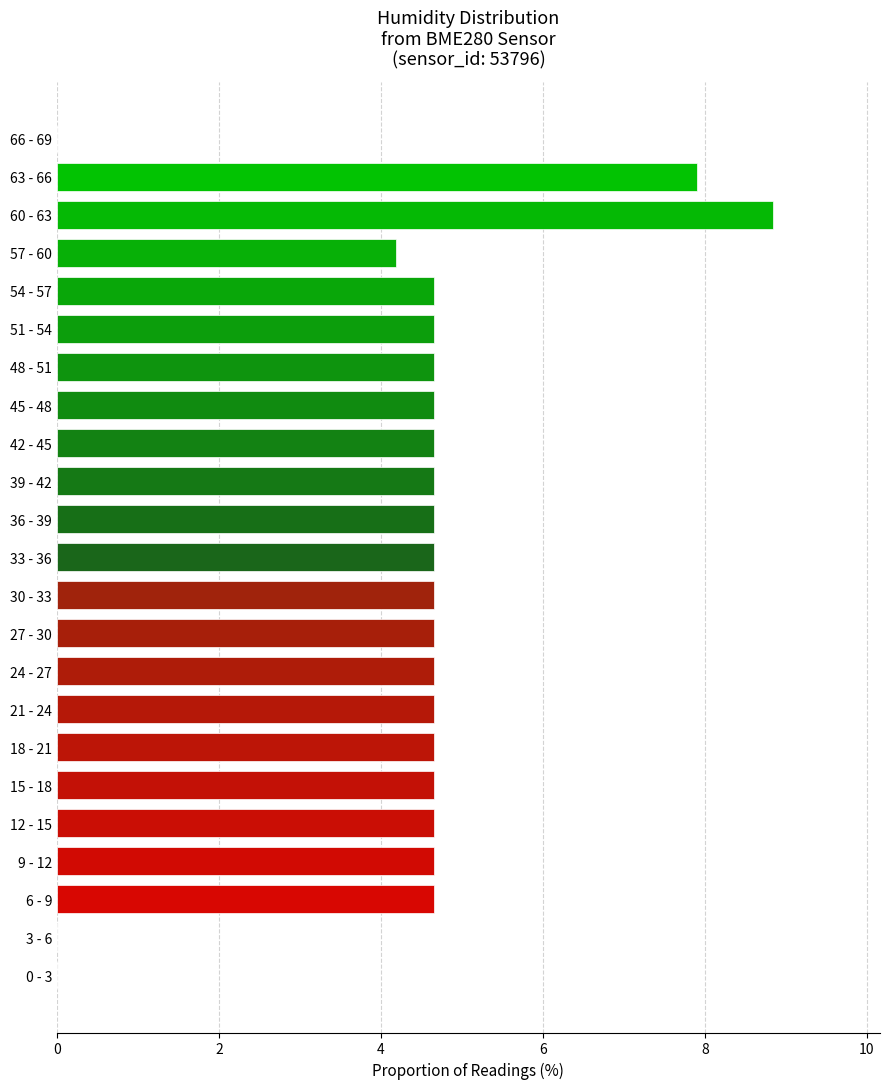

Reading top to bottom, list all the values displayed in this chart.

66 - 69=0.0	63 - 66=7.9	60 - 63=8.8	57 - 60=4.2	54 - 57=4.7	51 - 54=4.7	48 - 51=4.7	45 - 48=4.7	42 - 45=4.7	39 - 42=4.7	36 - 39=4.7	33 - 36=4.7	30 - 33=4.7	27 - 30=4.7	24 - 27=4.7	21 - 24=4.7	18 - 21=4.7	15 - 18=4.7	12 - 15=4.7	9 - 12=4.7	6 - 9=4.7	3 - 6=0.0	0 - 3=0.0